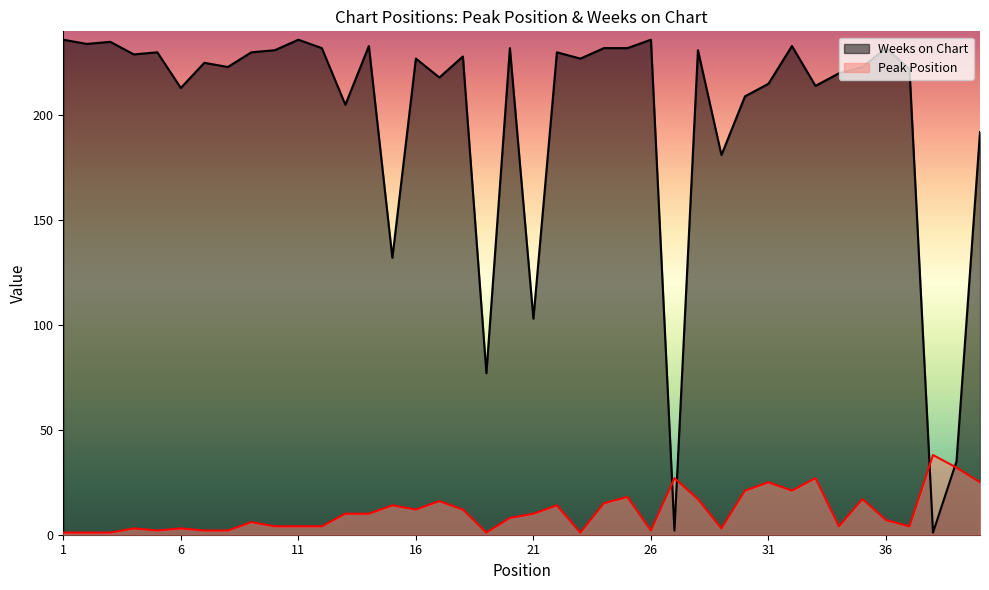

What is the sum of the Peak Position values at 23 and 24?

16